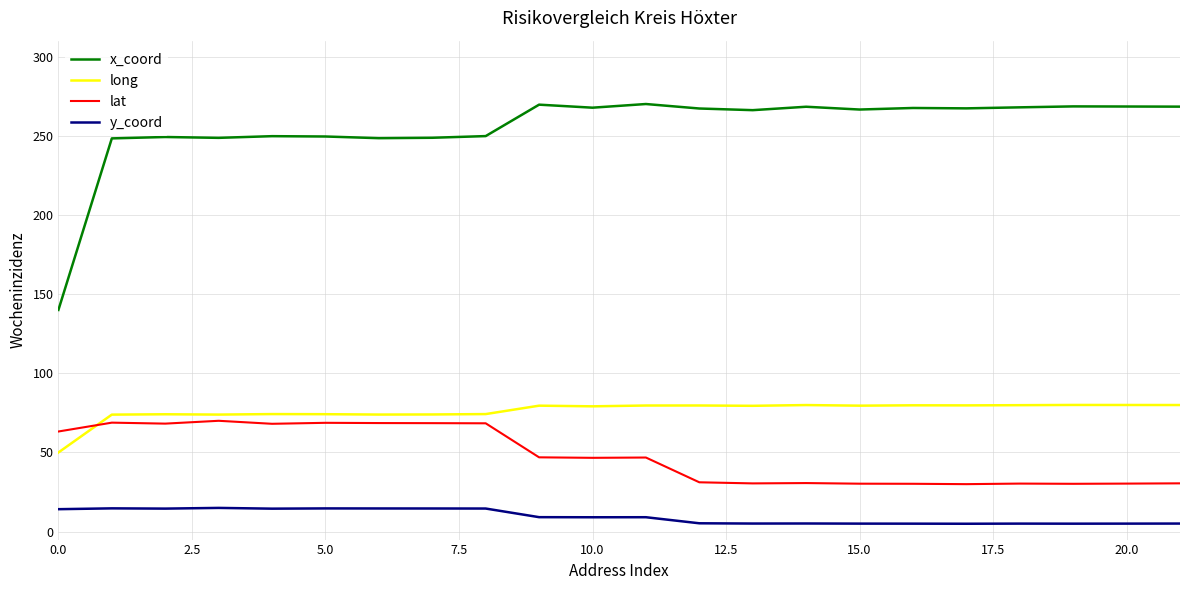

True or false: y_coord and lat intersect in this chart.

False